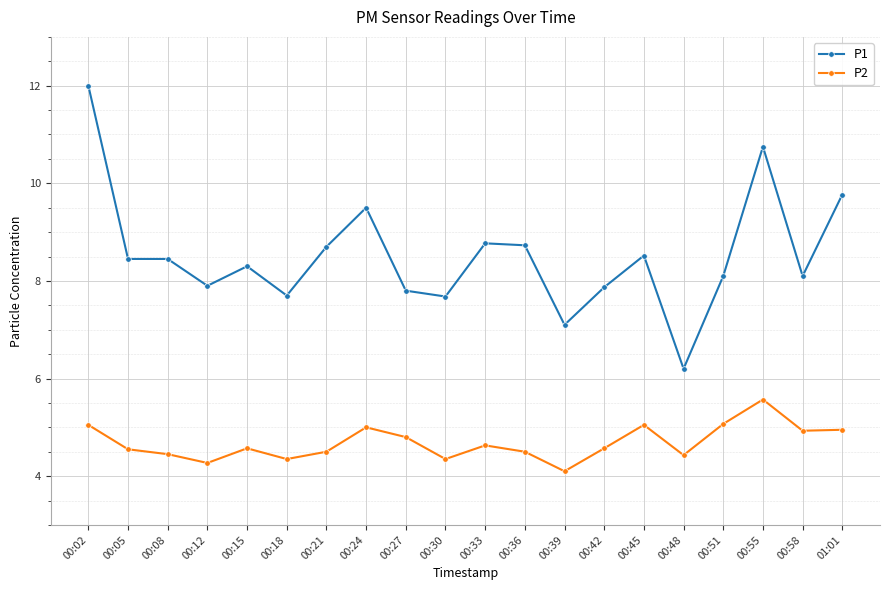

What is the highest value of the P1 series?

12.0